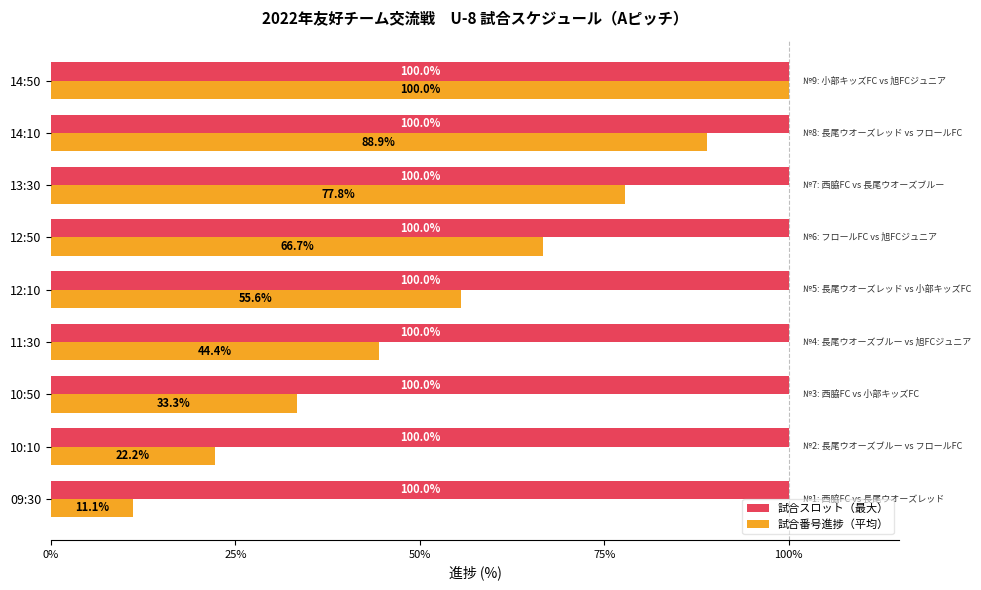

What is the greatest value displayed?

100.0